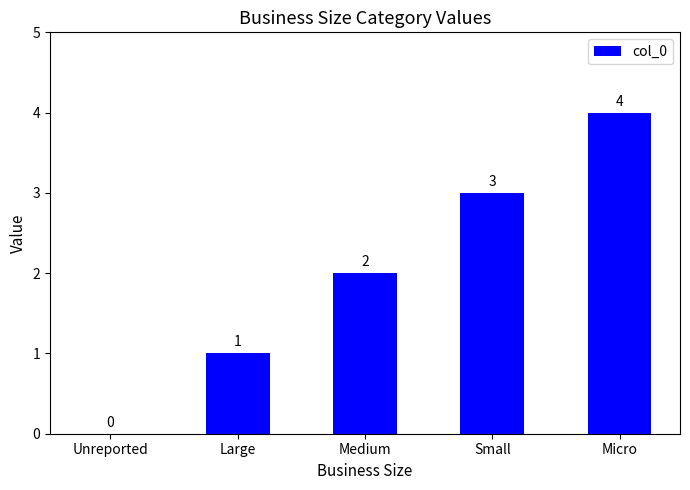

Reading right to left, transcribe all the data shown in this chart.

4	3	2	1	0